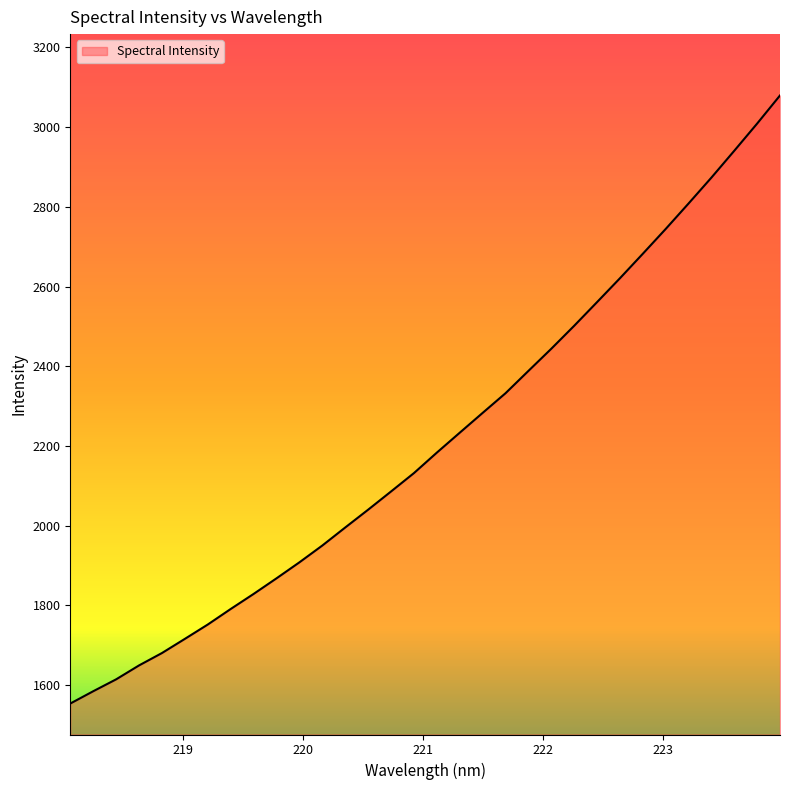

What is the minimum value shown in the chart?

1553.5